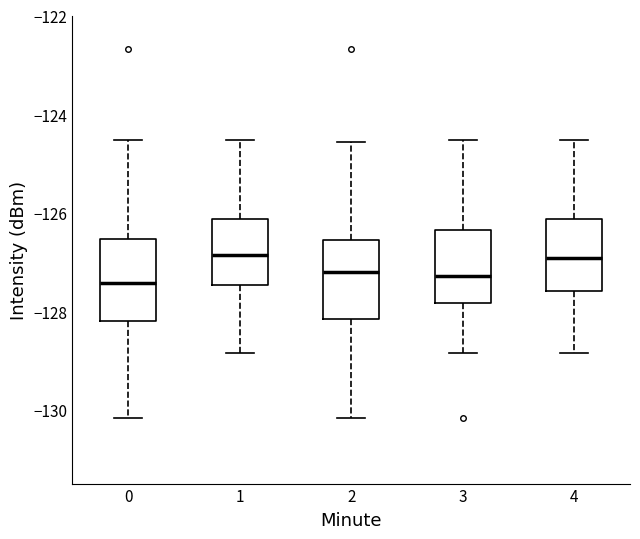

Where is the upper edge of the box at x = 2 on the y-axis? The values are not printed on the chart, so give them approximately, as read against the axis.

-126.6